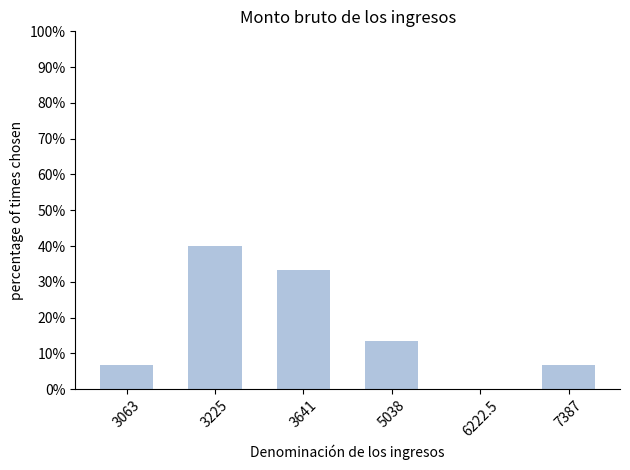

Reading right to left, transcribe all the data shown in this chart.

6.7	0.0	13.3	33.3	40.0	6.7